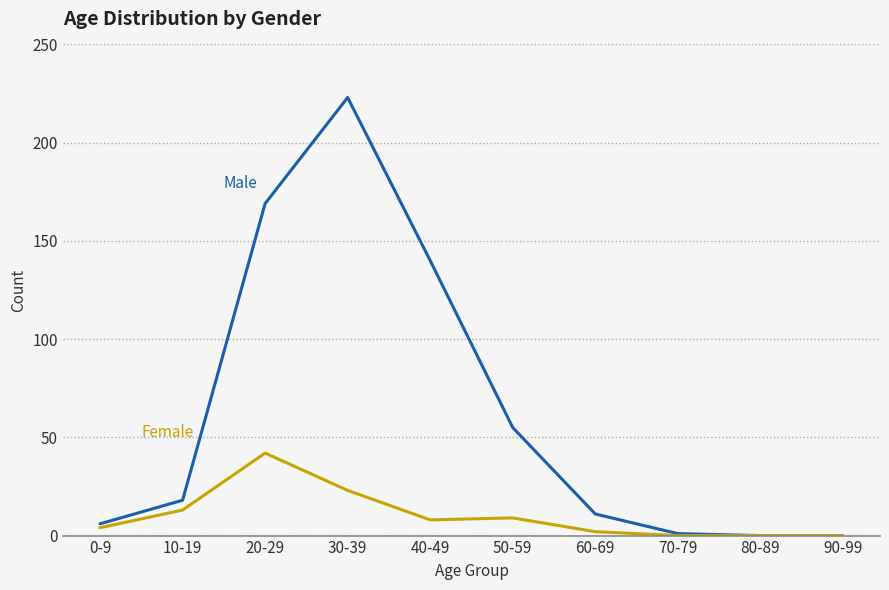

At which category is the sum across all series the highest?

30-39